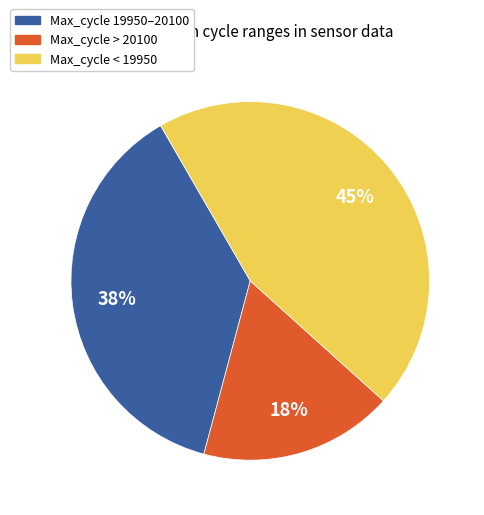

Is the sum of Max_cycle < 19950 and Max_cycle > 20100 greater than half?

Yes